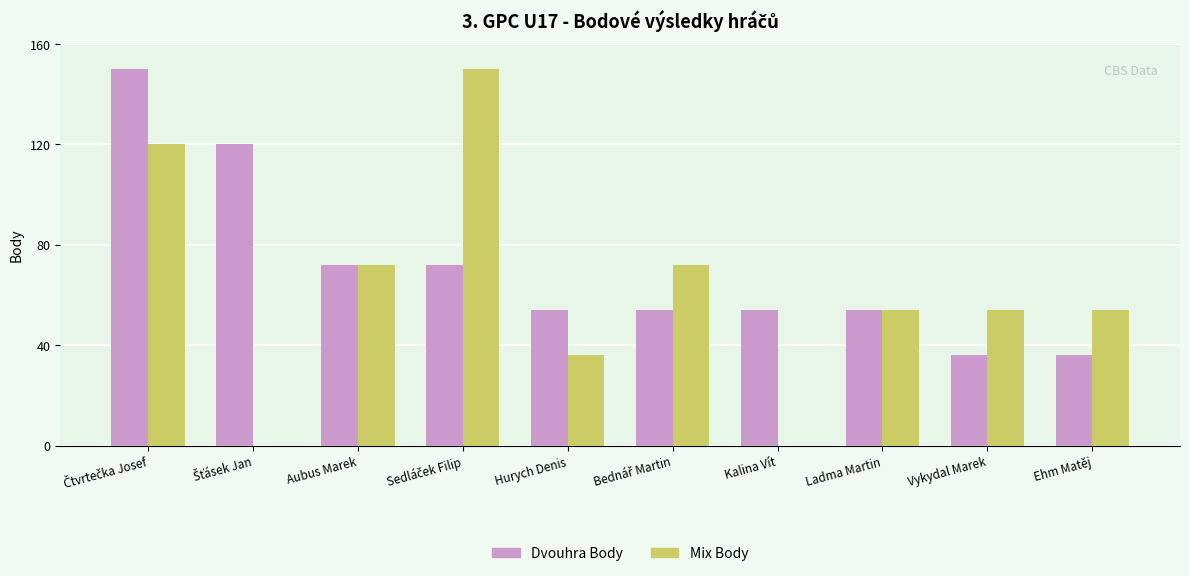

What is the total value across all series at Ehm Matěj?

90